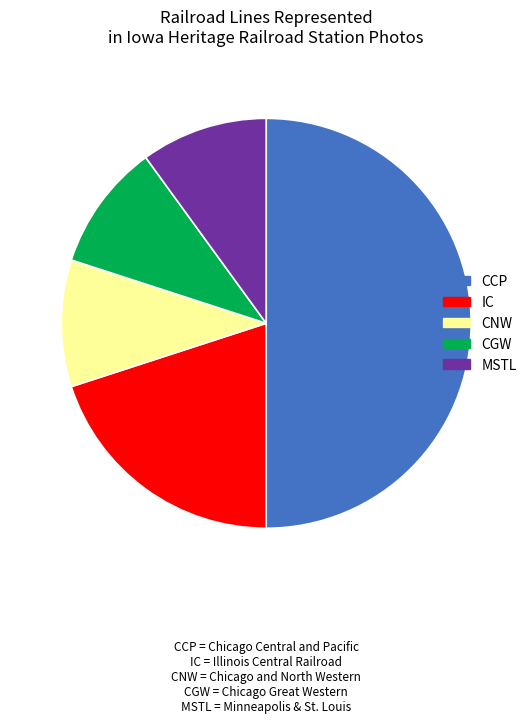

Rank the categories by value from highest to lowest.

CC and P, Illinois Central Railroad, Chicago and North Western, Chicago Great Western, Minneapolis & St. Louis